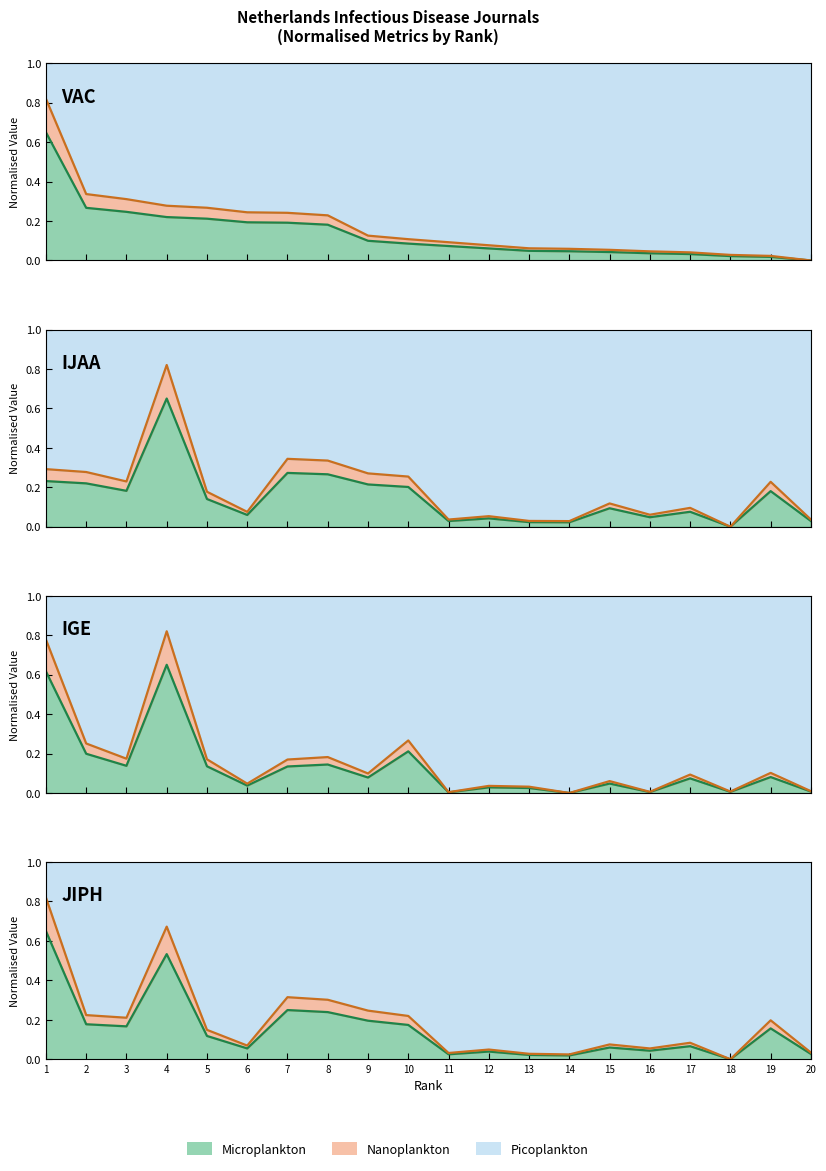

Is the value of Micro boundary at 14 greater than the value of Nano boundary at 11?

No